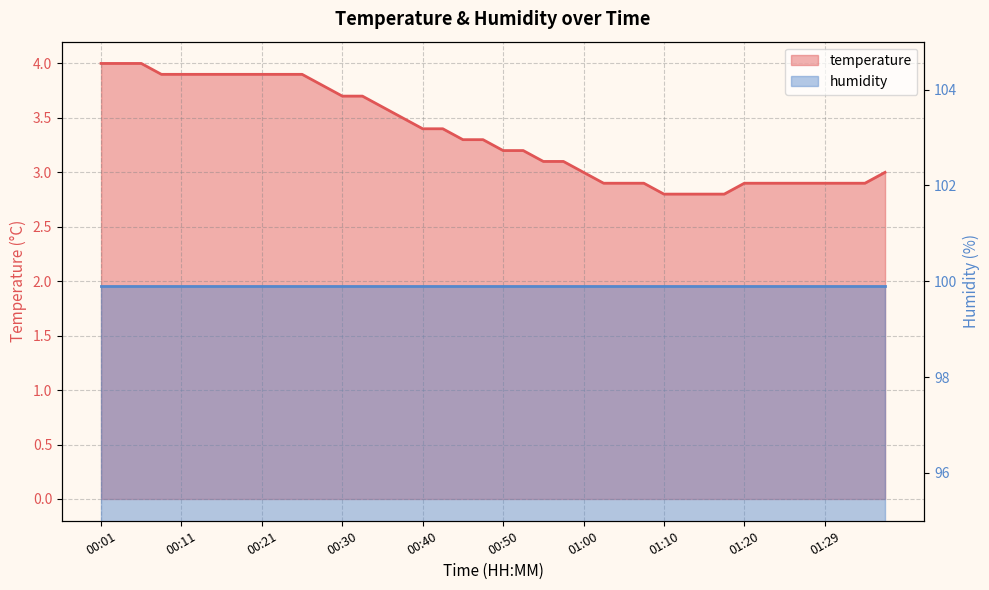

How many categories are shown in the chart?

40